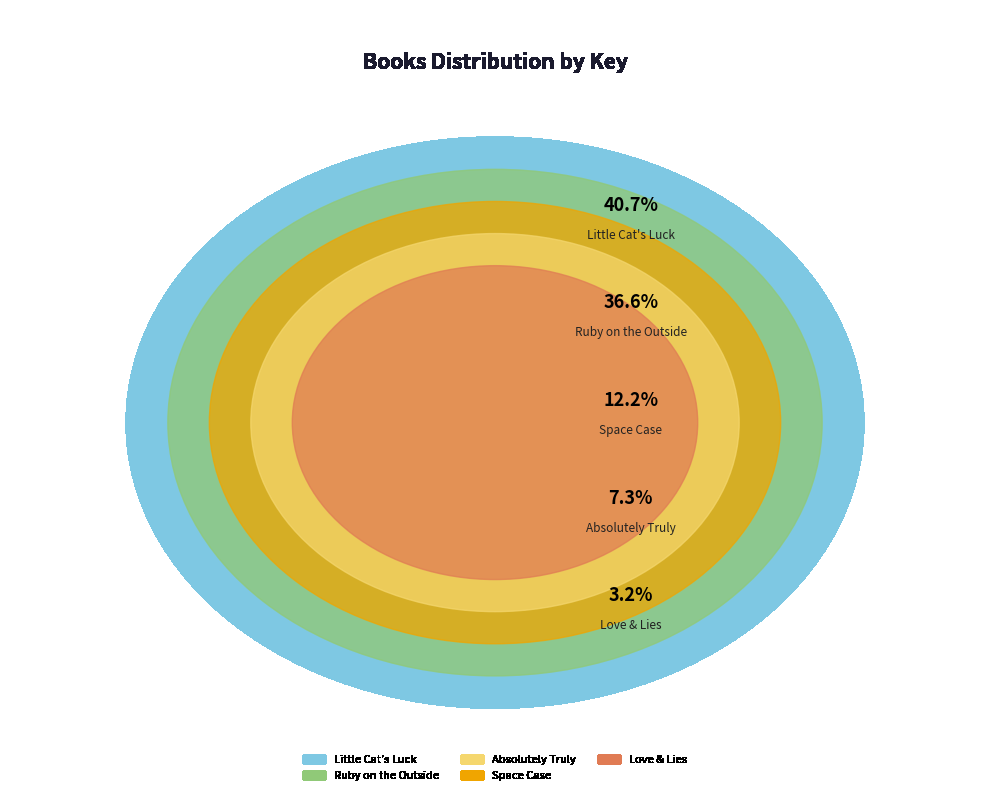

To the nearest percent, what percentage of the pie is Little Cat's Luck?

41%